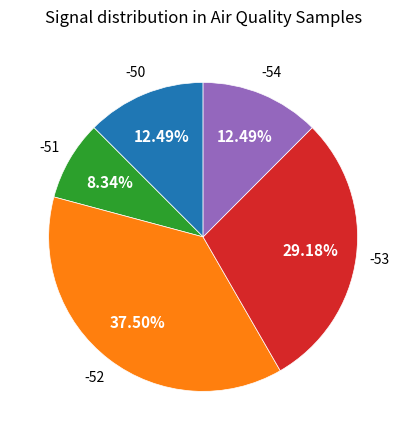

Is there any slice that represents more than half of the pie?

No